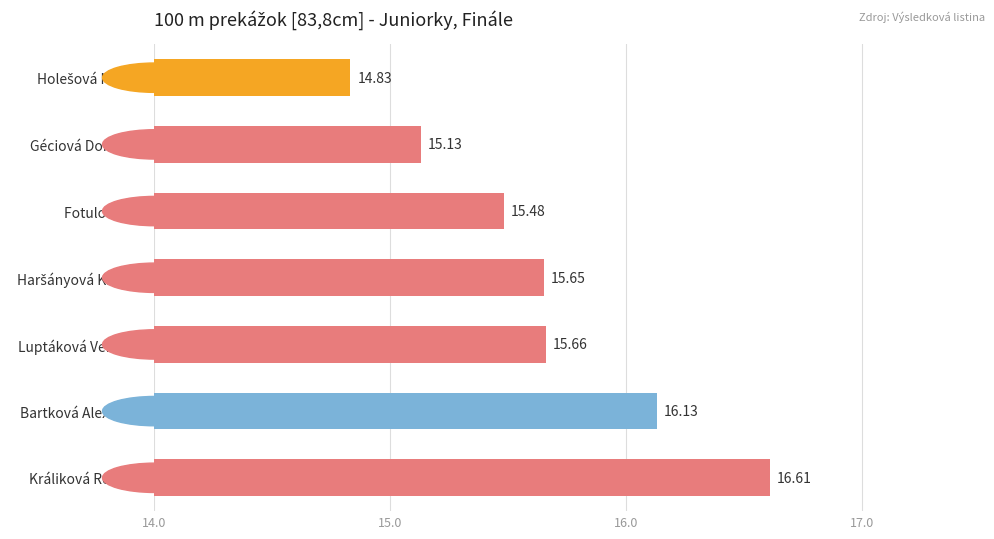

Count the number of categories in the chart.

7